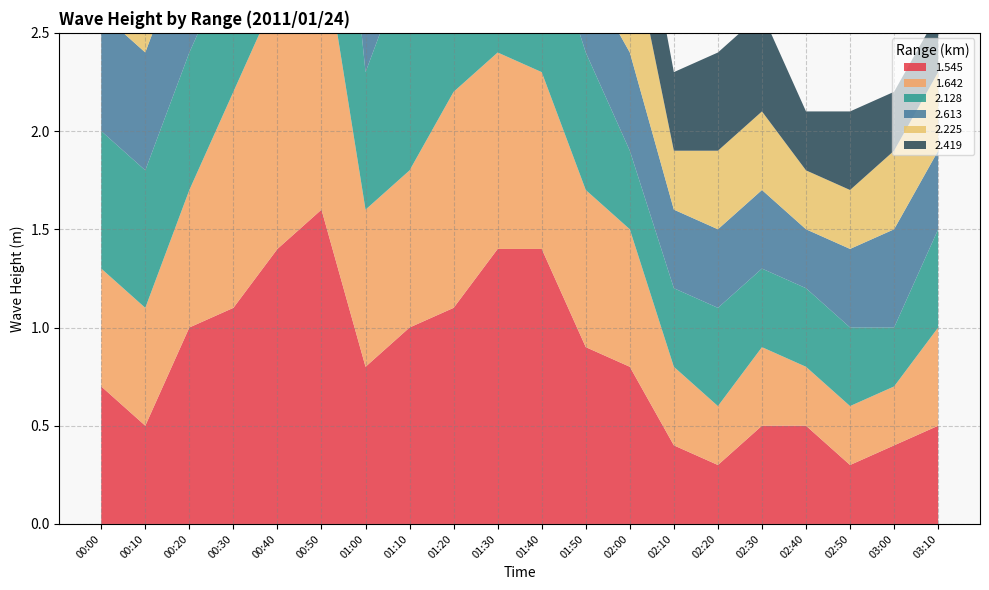

Reading left to right, transcribe all the data shown in this chart.

1.545: 00:00=0.7	00:10=0.5	00:20=1.0	00:30=1.1	00:40=1.4	00:50=1.6	01:00=0.8	01:10=1.0	01:20=1.1	01:30=1.4	01:40=1.4	01:50=0.9	02:00=0.8	02:10=0.4	02:20=0.3	02:30=0.5	02:40=0.5	02:50=0.3	03:00=0.4	03:10=0.5
1.642: 00:00=0.6	00:10=0.6	00:20=0.7	00:30=1.1	00:40=1.3	00:50=1.4	01:00=0.8	01:10=0.8	01:20=1.1	01:30=1.0	01:40=0.9	01:50=0.8	02:00=0.7	02:10=0.4	02:20=0.3	02:30=0.4	02:40=0.3	02:50=0.3	03:00=0.3	03:10=0.5
2.128: 00:00=0.7	00:10=0.7	00:20=0.7	00:30=0.7	00:40=0.9	00:50=1.5	01:00=0.7	01:10=1.1	01:20=1.4	01:30=1.3	01:40=0.8	01:50=0.7	02:00=0.4	02:10=0.4	02:20=0.5	02:30=0.4	02:40=0.4	02:50=0.4	03:00=0.3	03:10=0.5
2.613: 00:00=0.6	00:10=0.6	00:20=0.6	00:30=0.5	00:40=0.5	00:50=0.4	01:00=0.4	01:10=0.5	01:20=0.6	01:30=0.4	01:40=0.4	01:50=0.4	02:00=0.5	02:10=0.4	02:20=0.4	02:30=0.4	02:40=0.3	02:50=0.4	03:00=0.5	03:10=0.4
2.225: 00:00=0.6	00:10=0.5	00:20=1.0	00:30=0.7	00:40=0.8	00:50=1.5	01:00=0.7	01:10=1.3	01:20=1.3	01:30=1.2	01:40=0.5	01:50=1.0	02:00=0.6	02:10=0.3	02:20=0.4	02:30=0.4	02:40=0.3	02:50=0.3	03:00=0.4	03:10=0.4
2.419: 00:00=1.0	00:10=0.7	00:20=0.6	00:30=0.9	00:40=0.7	00:50=0.6	01:00=0.6	01:10=0.6	01:20=0.7	01:30=0.9	01:40=0.8	01:50=0.9	02:00=0.5	02:10=0.4	02:20=0.5	02:30=0.5	02:40=0.3	02:50=0.4	03:00=0.3	03:10=0.3